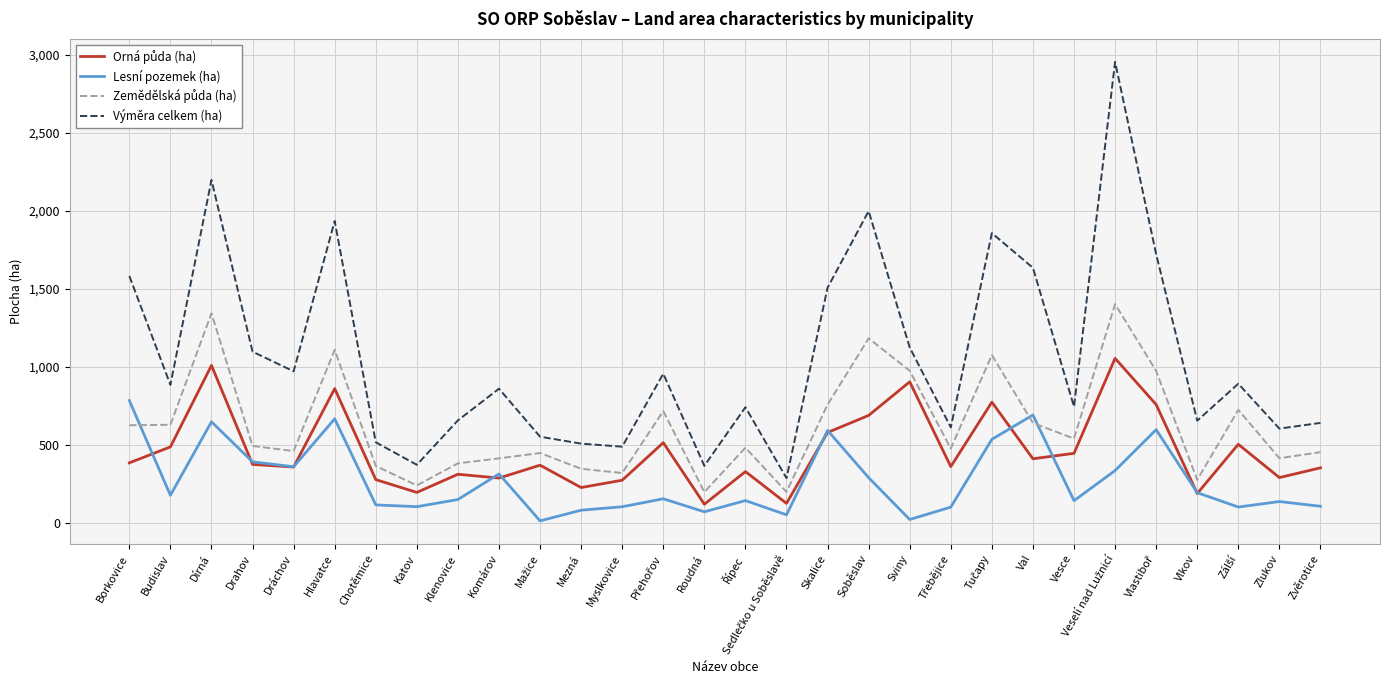

What is the greatest value displayed?

2956.7